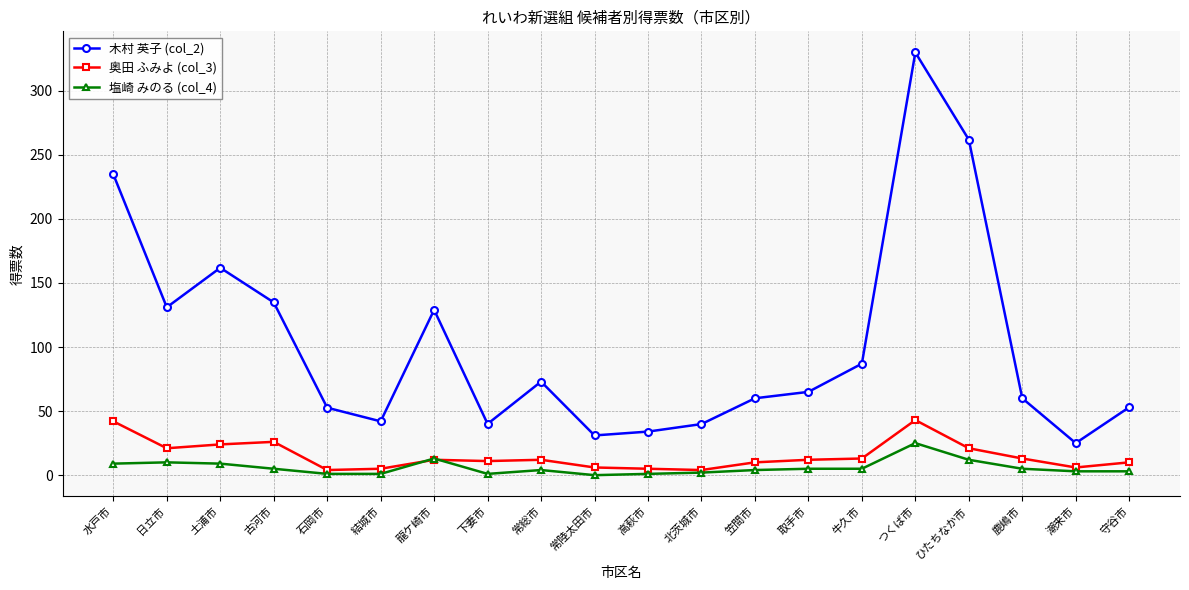

Count the number of categories in the chart.

20